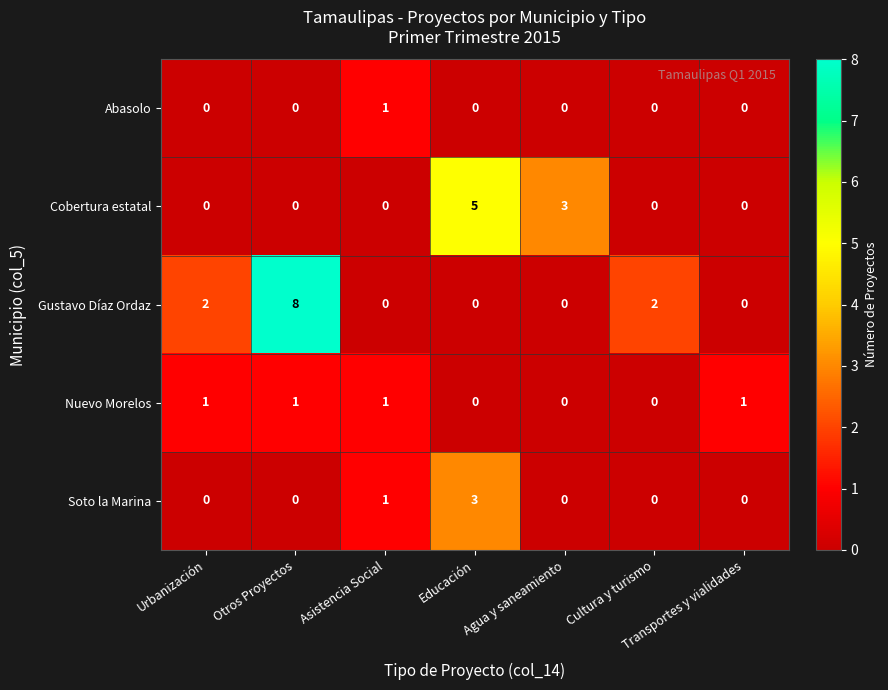

Between Asistencia Social and Agua y saneamiento, which series saw the biggest shift?

Cobertura estatal